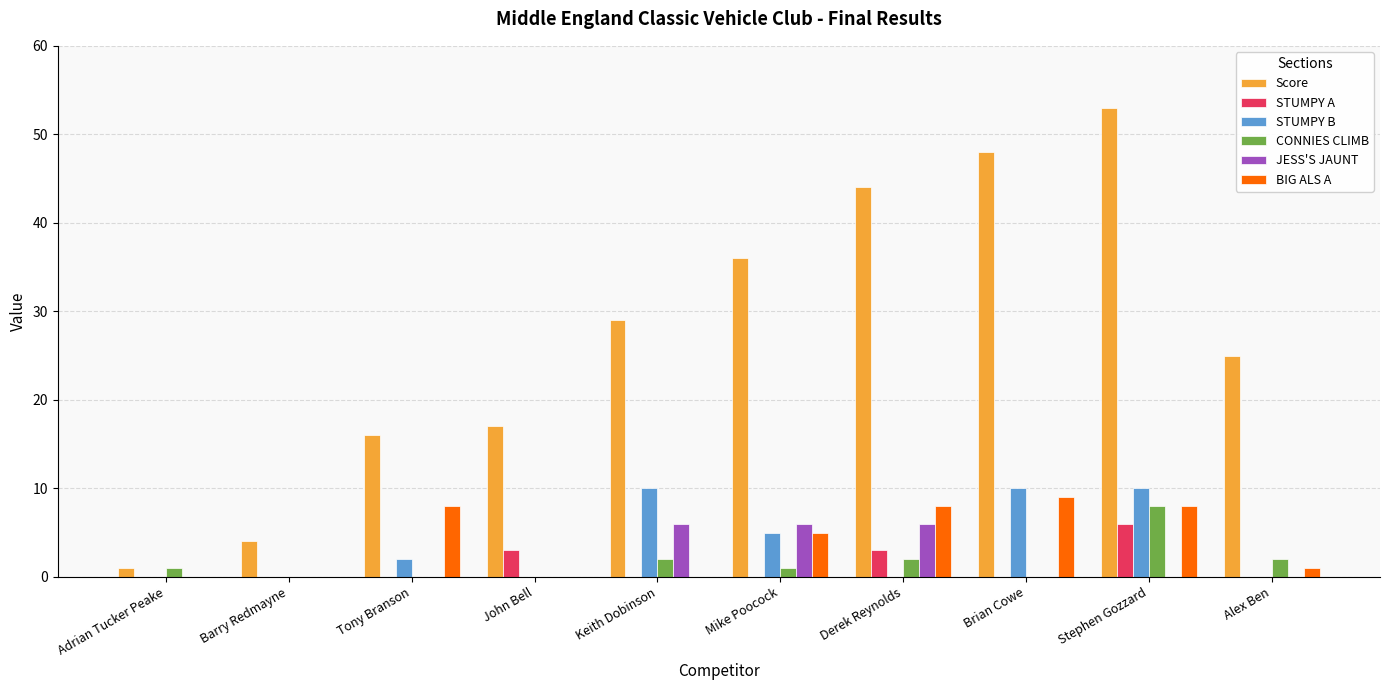

What are all the series names shown in the legend?

Score, STUMPY A, STUMPY B, CONNIES CLIMB, JESS'S JAUNT, BIG ALS A